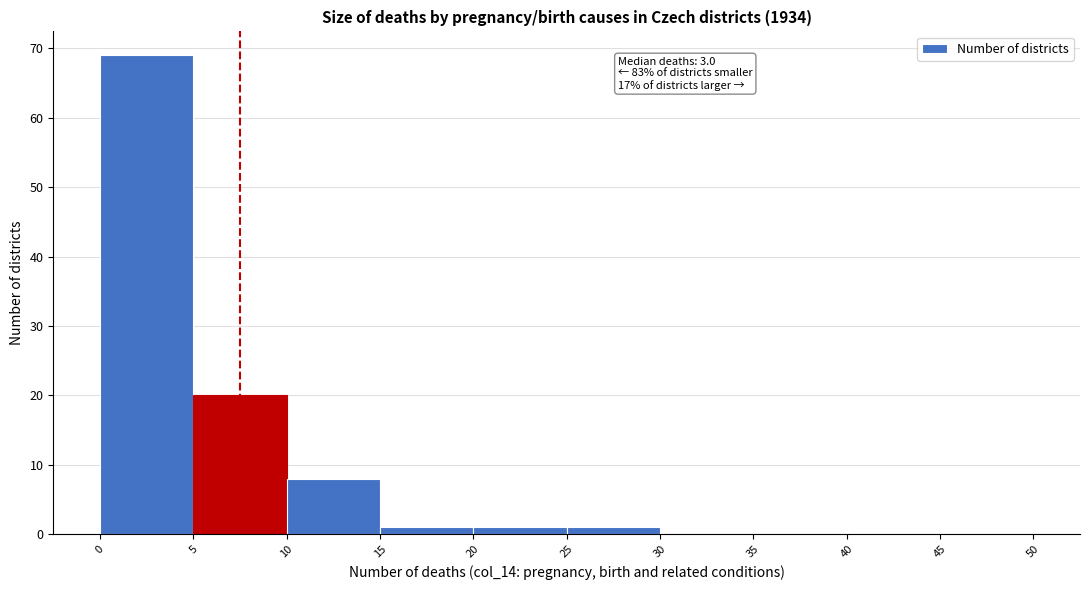

Over which range of the x-axis is the bar tallest?

0 to 5